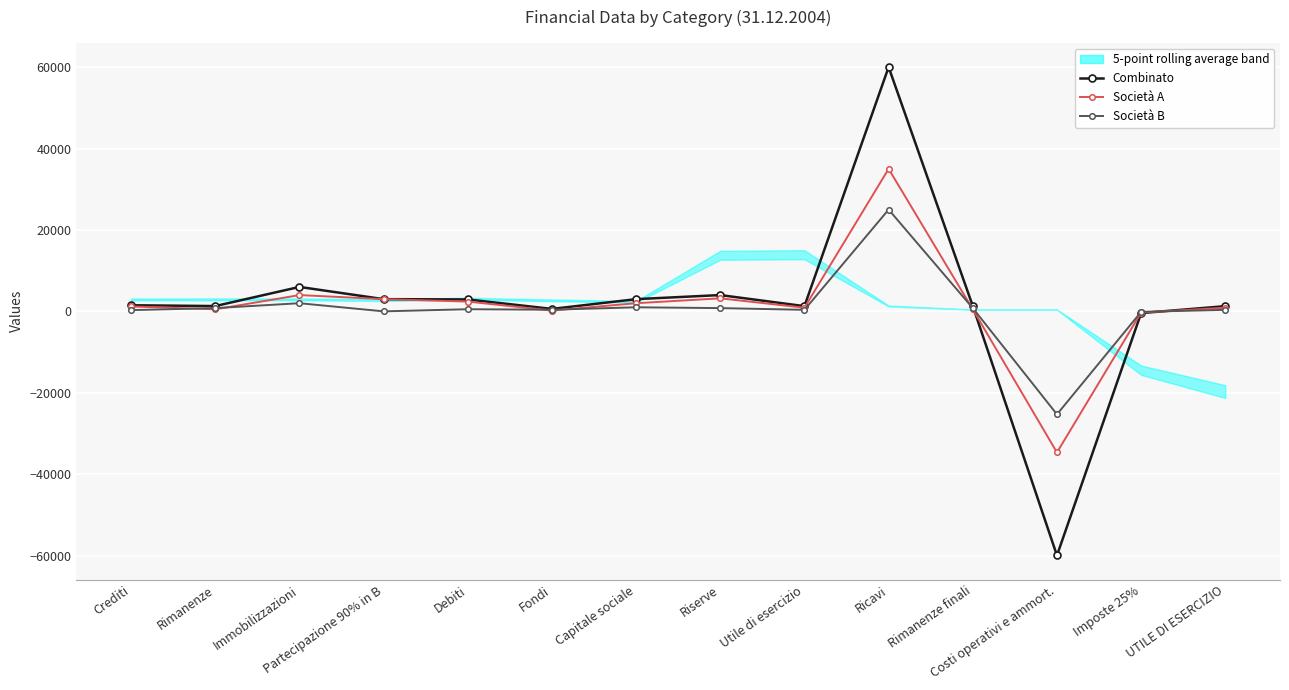

Between UTILE DI ESERCIZIO and Rimanenze, which is larger?

Rimanenze